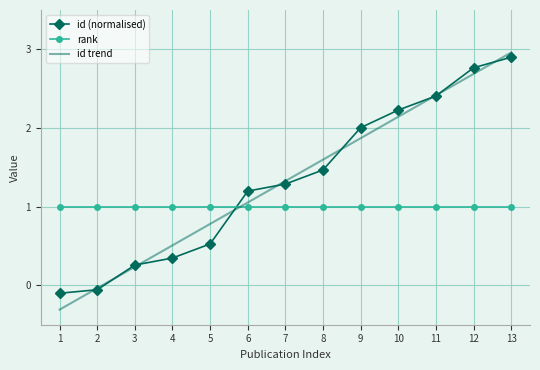

How many negative values does the id (normalised) series have?

2